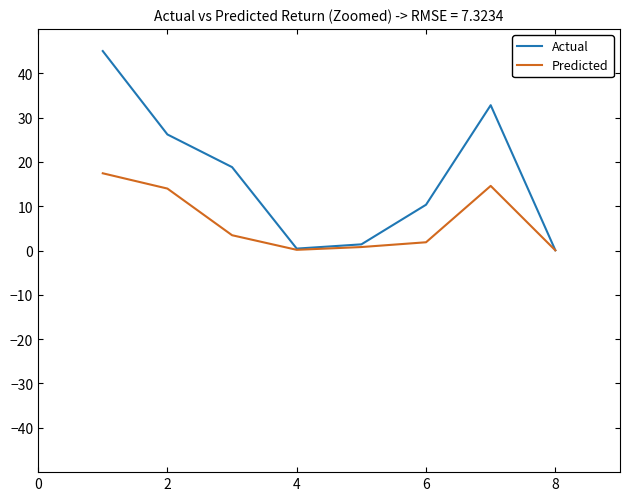

Rank the series by their maximum value, from highest to lowest.

Actual, Predicted